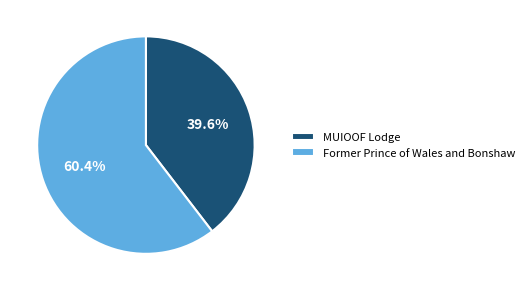

Combined, what portion of the pie is Former Prince of Wales and Bonshaw and MUIOOF Lodge?

100.0%